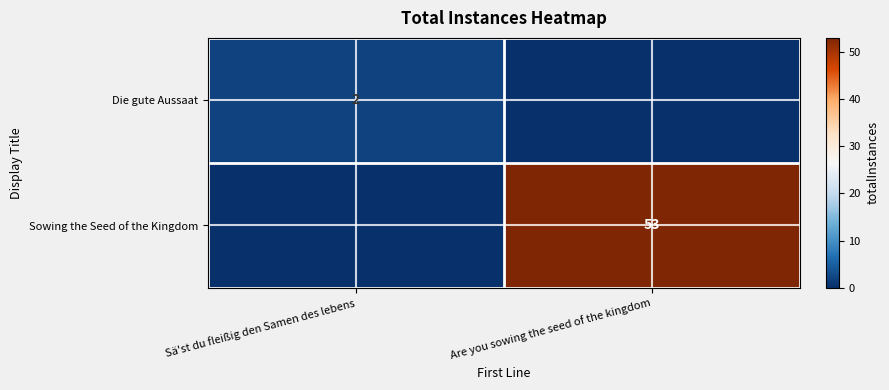

The value of Sowing the Seed of the Kingdom at Are you sowing the seed of the kingdom is 33. True or false?

False